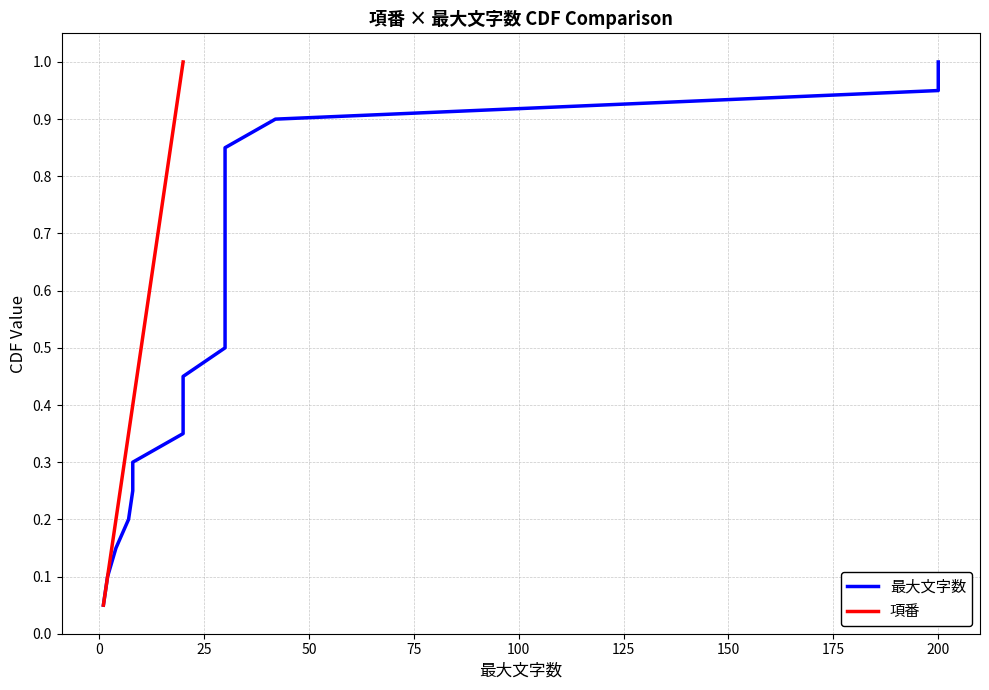

True or false: 最大文字数 and 項番 cross at least once.

False